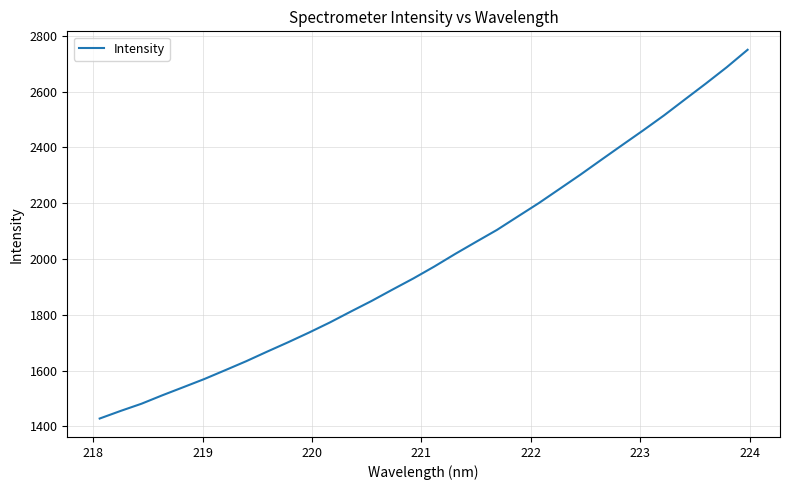

What is the minimum value shown in the chart?

1427.8